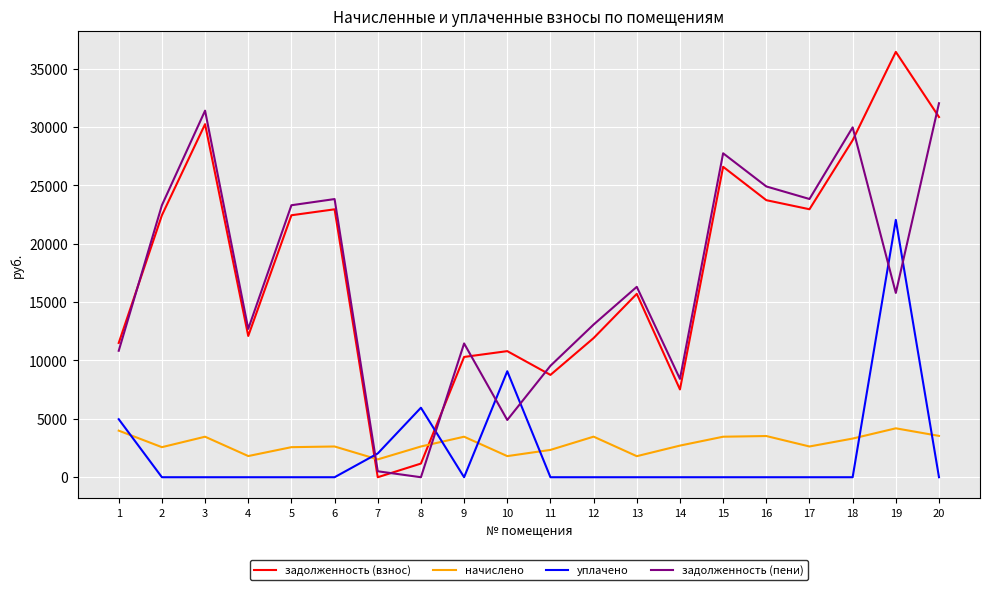

Which series ends up on top after the final intersection of задолженность (пени) and задолженность (взнос)?

задолженность (пени)